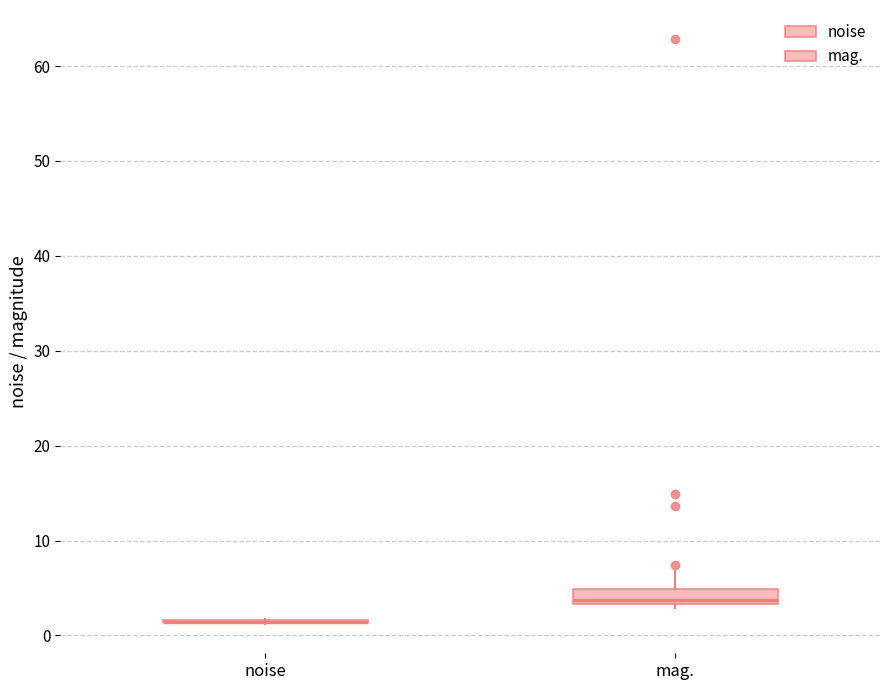

Reading left to right, transcribe this box plot: for each box, give where its median line is, the range the box spans, and where its two whiskers end, as read against the y-axis. The values are not printed on the chart, so give them approximately, as read against the axis.

noise: box collapsed to a line at 1, whiskers 1 to 2
mag.: median 4, box 3 to 5, whiskers 3 (just below the box's lower edge) to 7